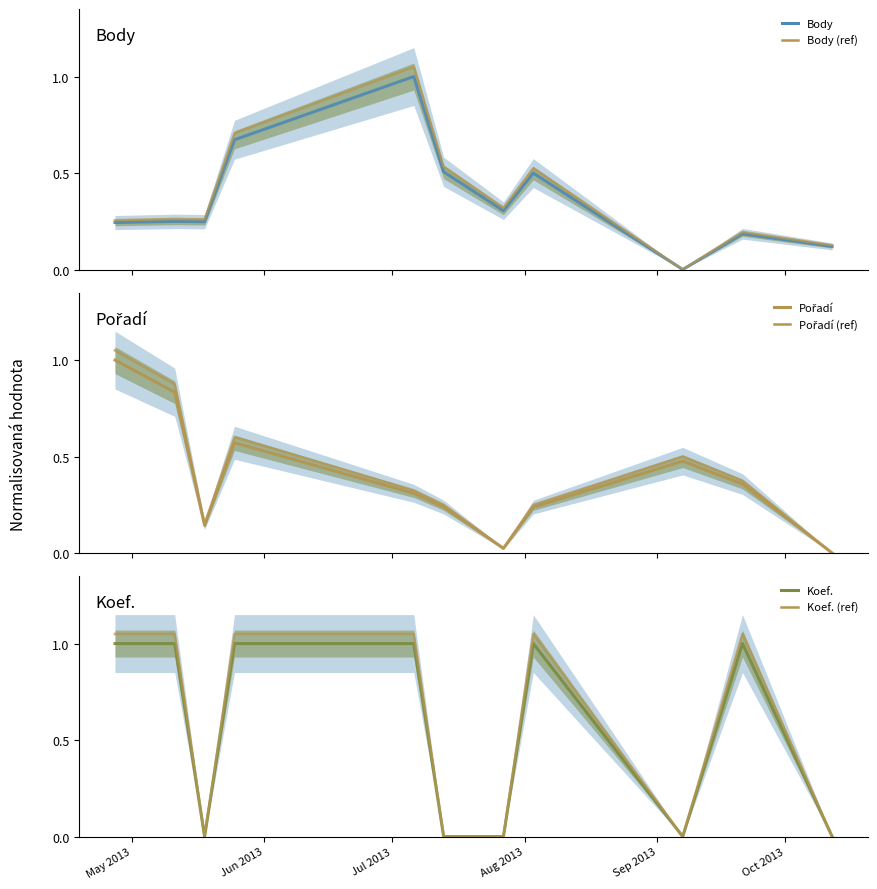

At how many categories does at least one series exceed 0?

11